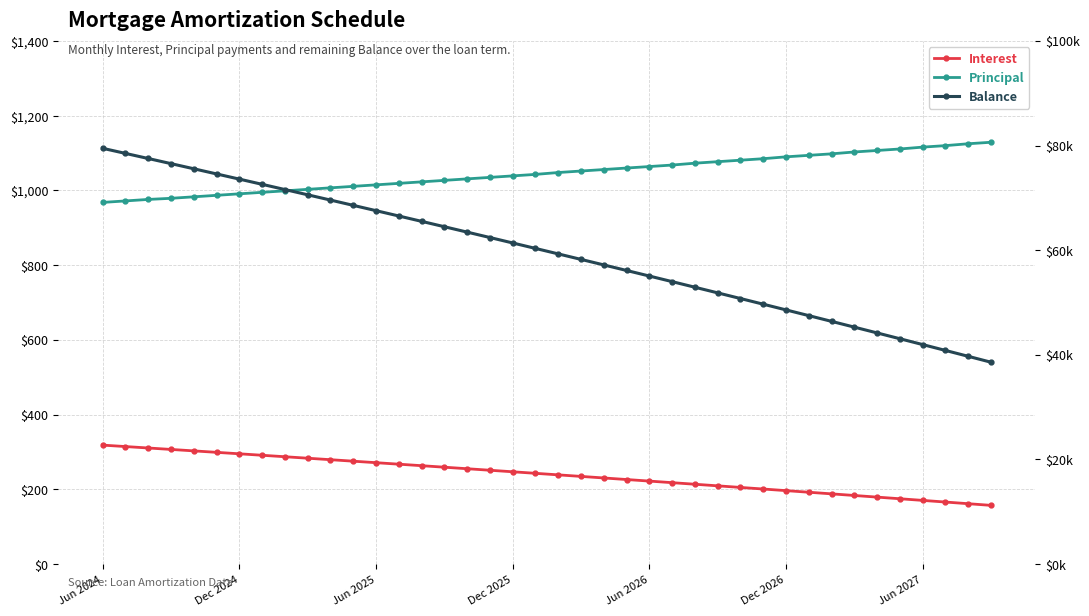

True or false: Principal has a value of 1120.0 at 37.

True